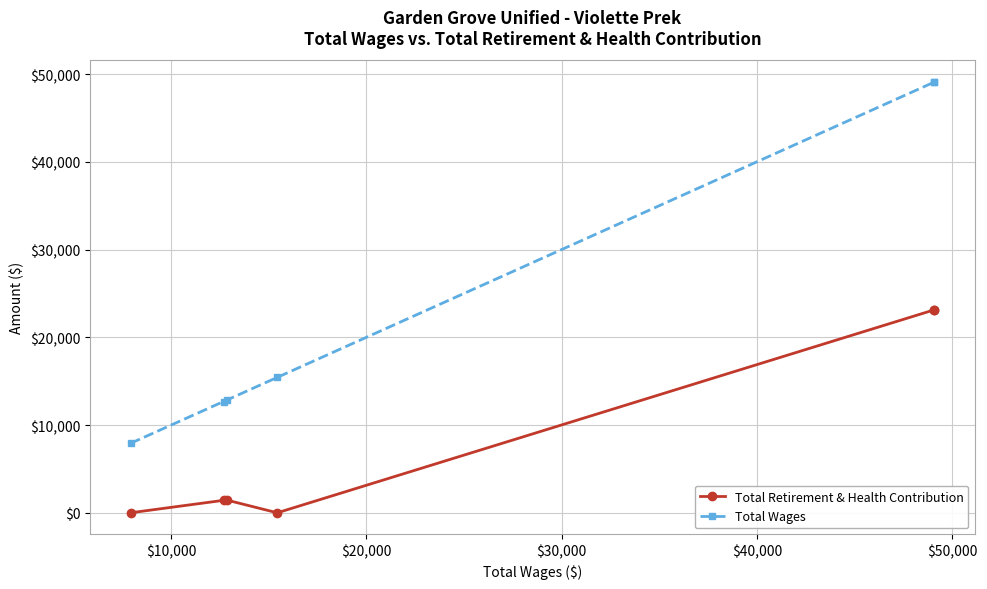

What is the difference between the second highest and minimum values in the Total Retirement & Health Contribution series?

23139